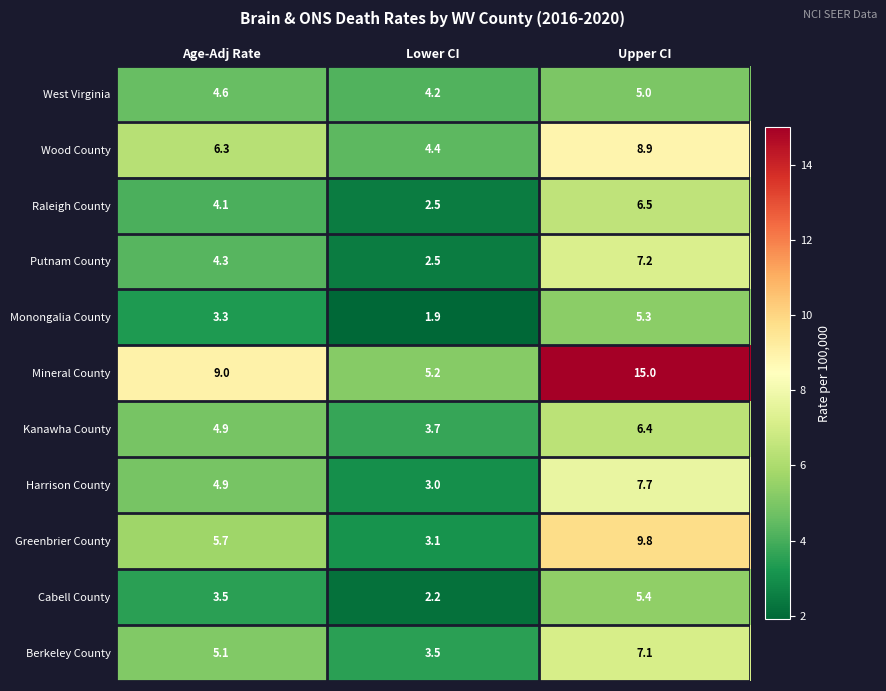

At which category is the sum across all series the highest?

Upper CI